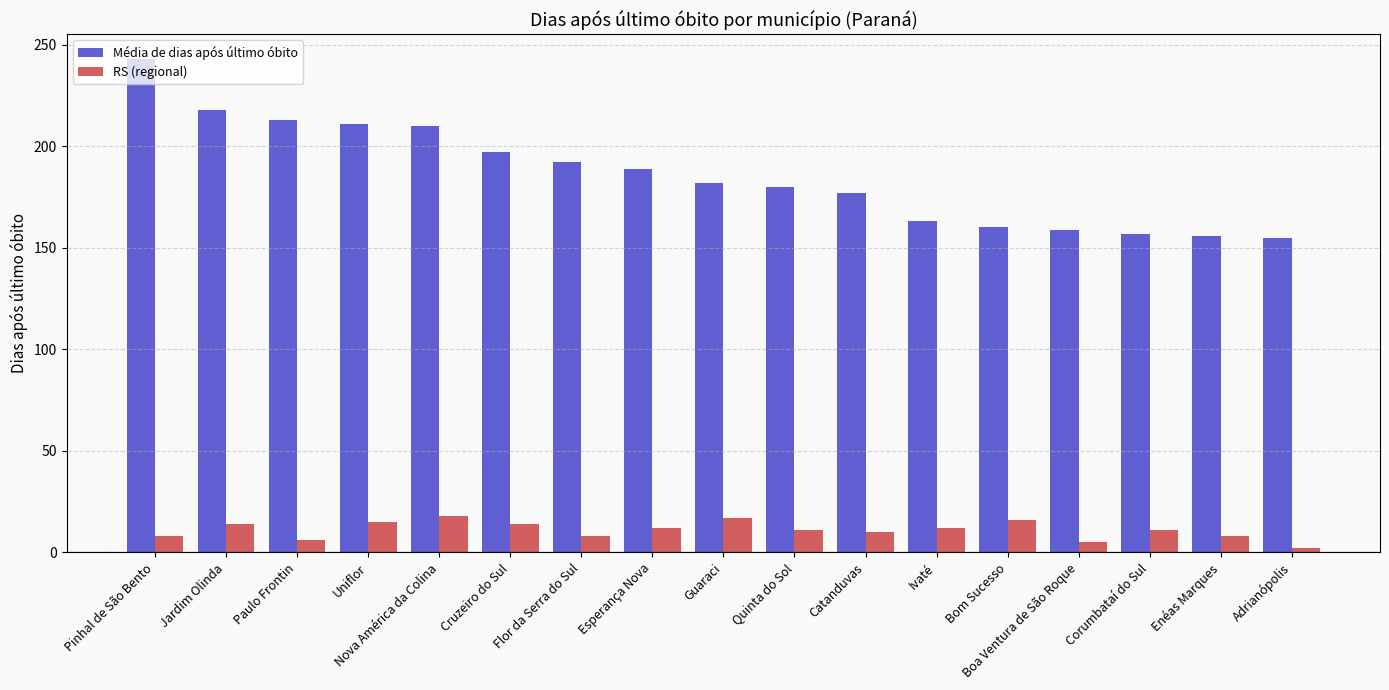

What is the spread (max minus min) of values at Paulo Frontin?

207